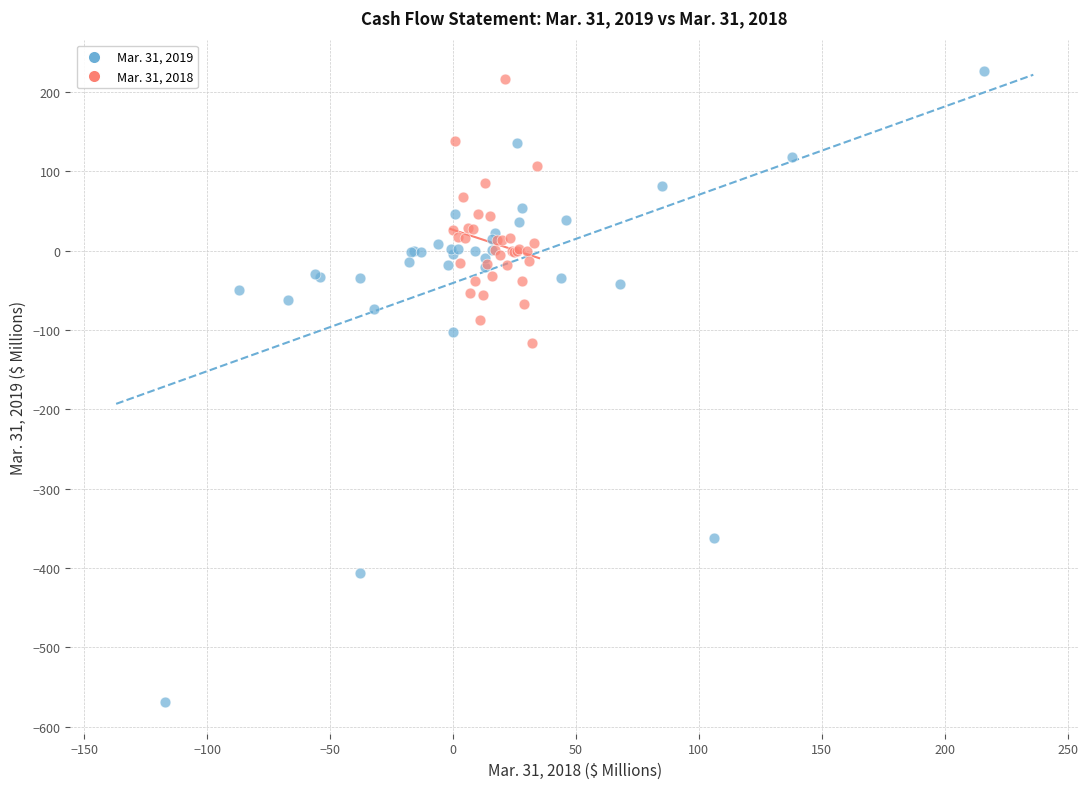

Which series has the widest spread of Y values?

Mar. 31, 2019